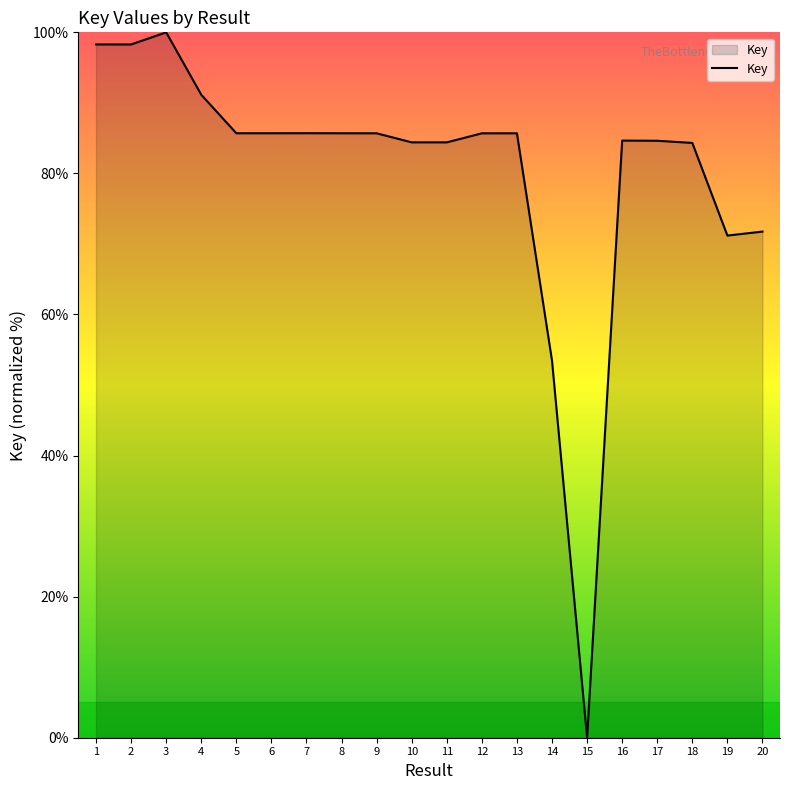

Which has a higher value, 1 or 3?

3